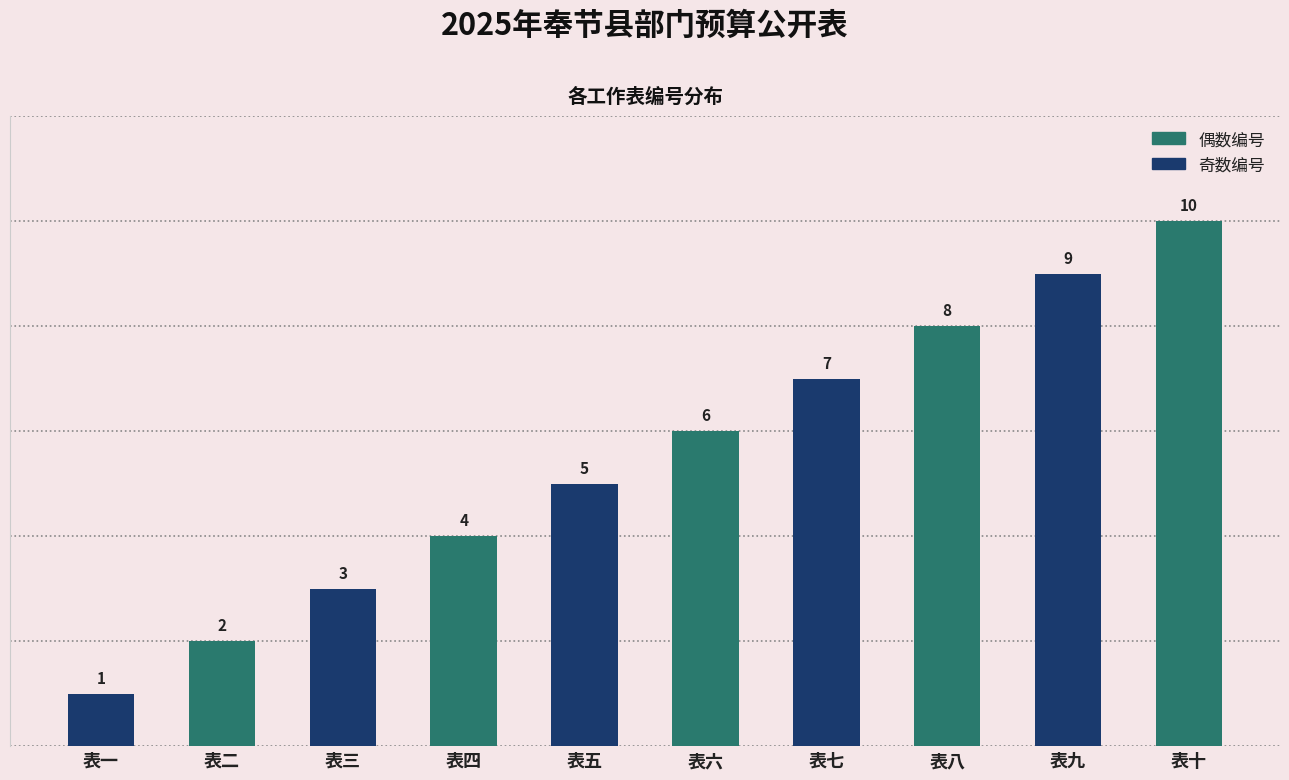

Are the bars horizontal?

No